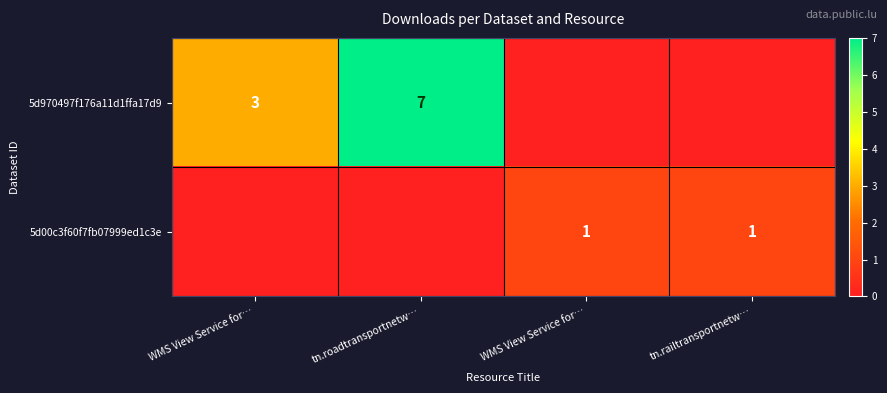

Rank the series by their average value, from highest to lowest.

5d970497f176a11d1ffa17d9, 5d00c3f60f7fb07999ed1c3e